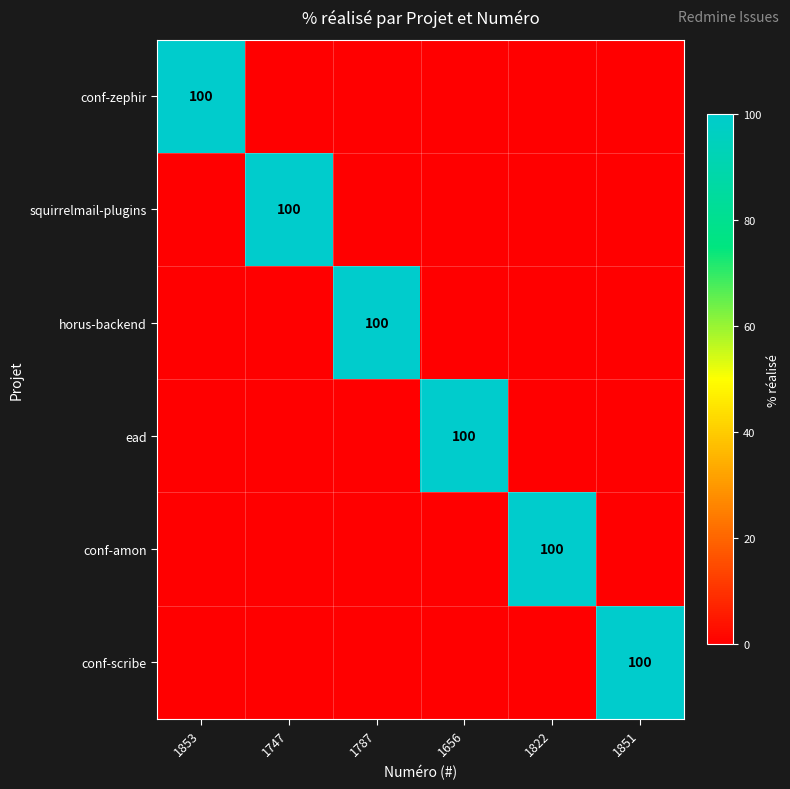

Is the value of conf-scribe at 1851 greater than the value of squirrelmail-plugins at 1851?

Yes